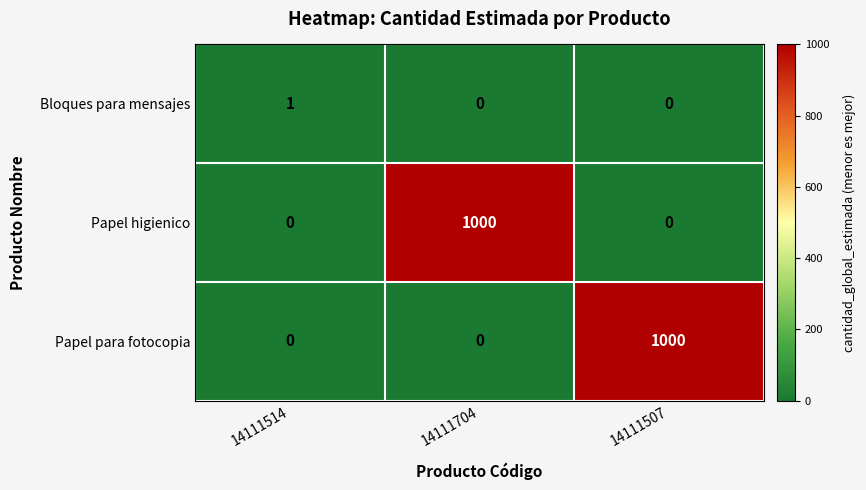

Is it true that Papel higienico equals 0 at 14111514?

True